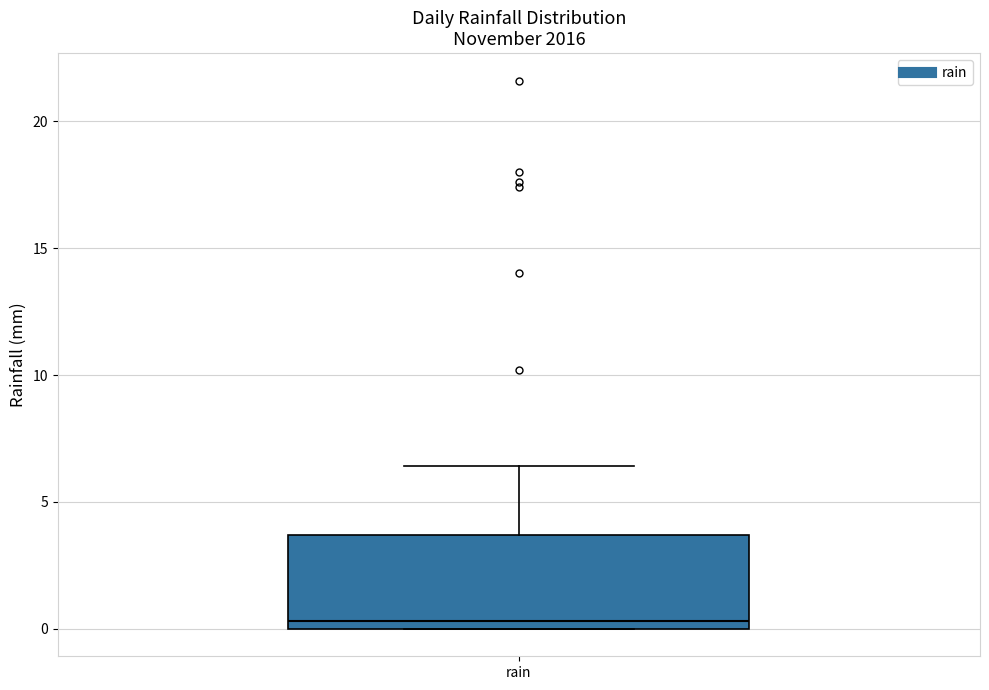

Read this box plot against the y-axis: the position of the median line, the range covered by the box, and the ends of both whiskers. The values are not printed on the chart, so give them approximately, as read against the axis.

median 0.5, box 0.0 to 3.5, whiskers 0.0 to 6.5